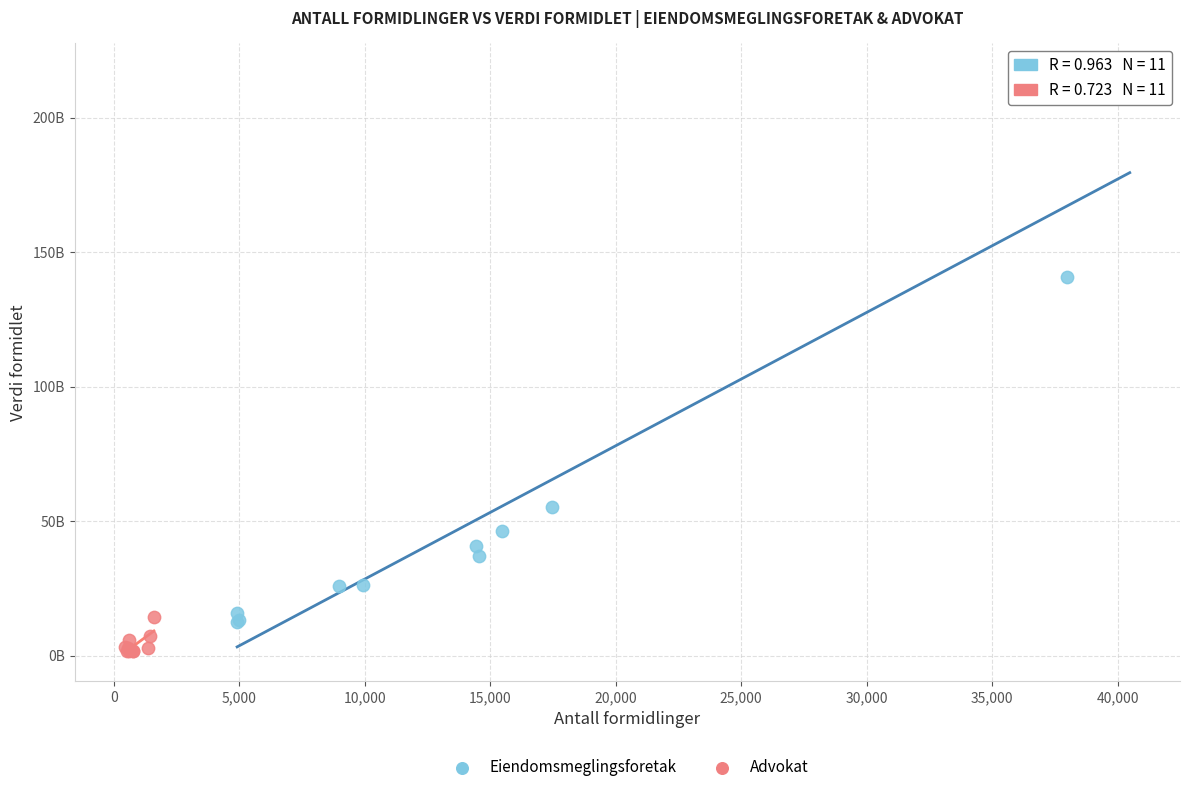

Which series contains the highest Y value?

Eiendomsmeglingsforetak